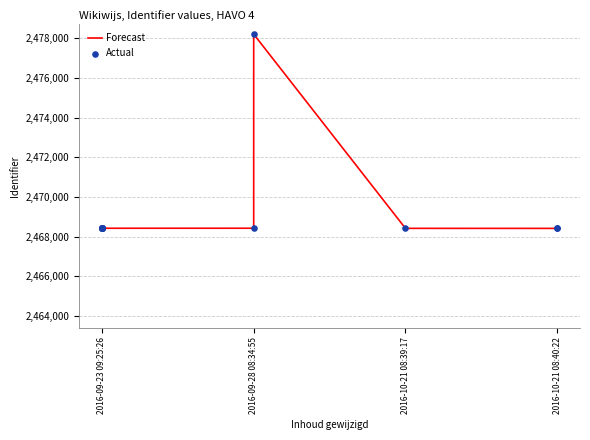

Which series has the largest Y range (max minus min)?

Forecast